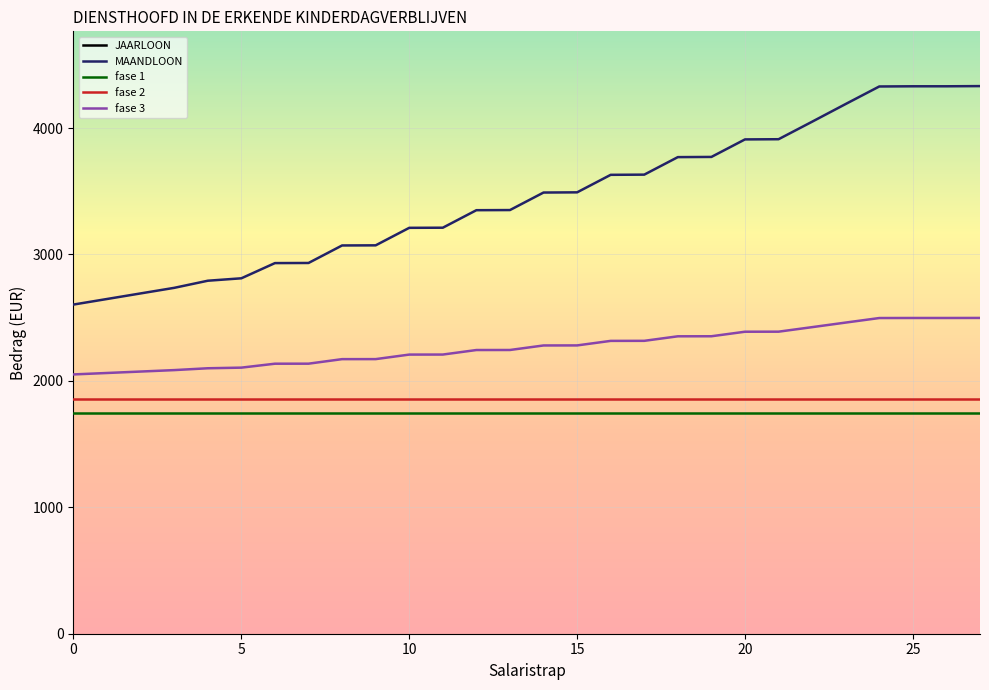

What is the minimum value shown in the chart?

1742.0